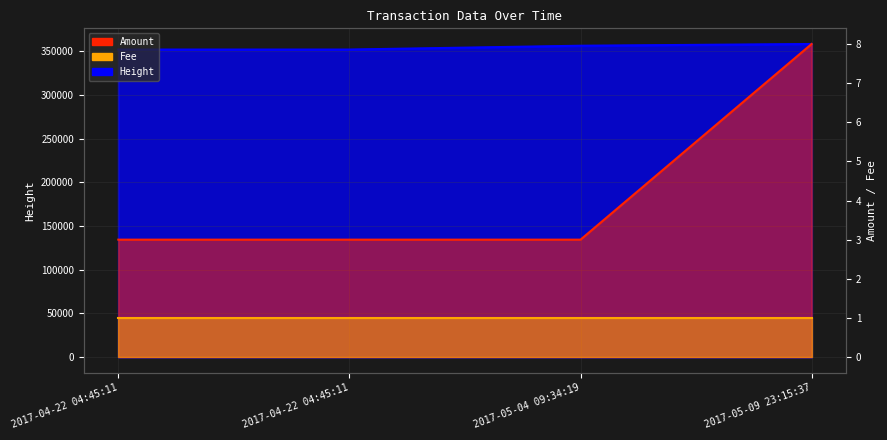

Which has a higher value, 2017-05-09 23:15:37 or 2017-04-22 04:45:11?

2017-05-09 23:15:37